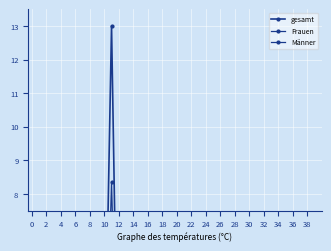

What is the difference between the second highest and minimum values in the Frauen series?

1.6